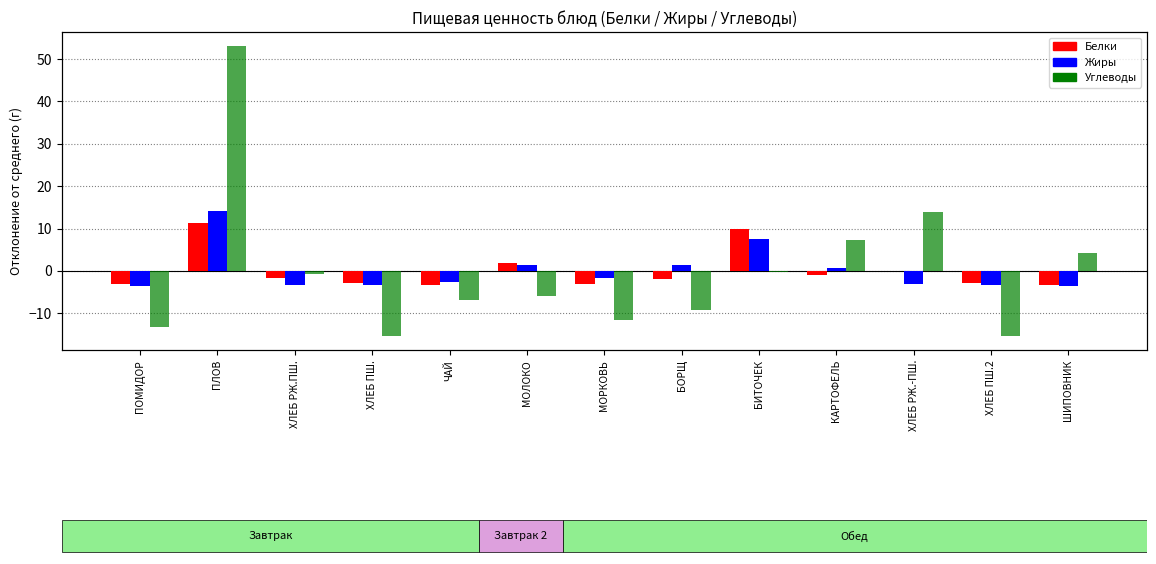

What is the sum of the Жиры values at ХЛЕБ ПШ.2 and БИТОЧЕК?

4.0